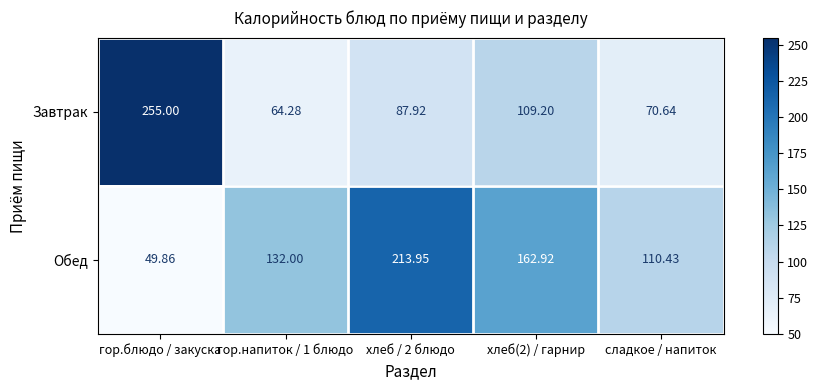

Where does the Завтрак series first go above 87?

гор.блюдо / закуска